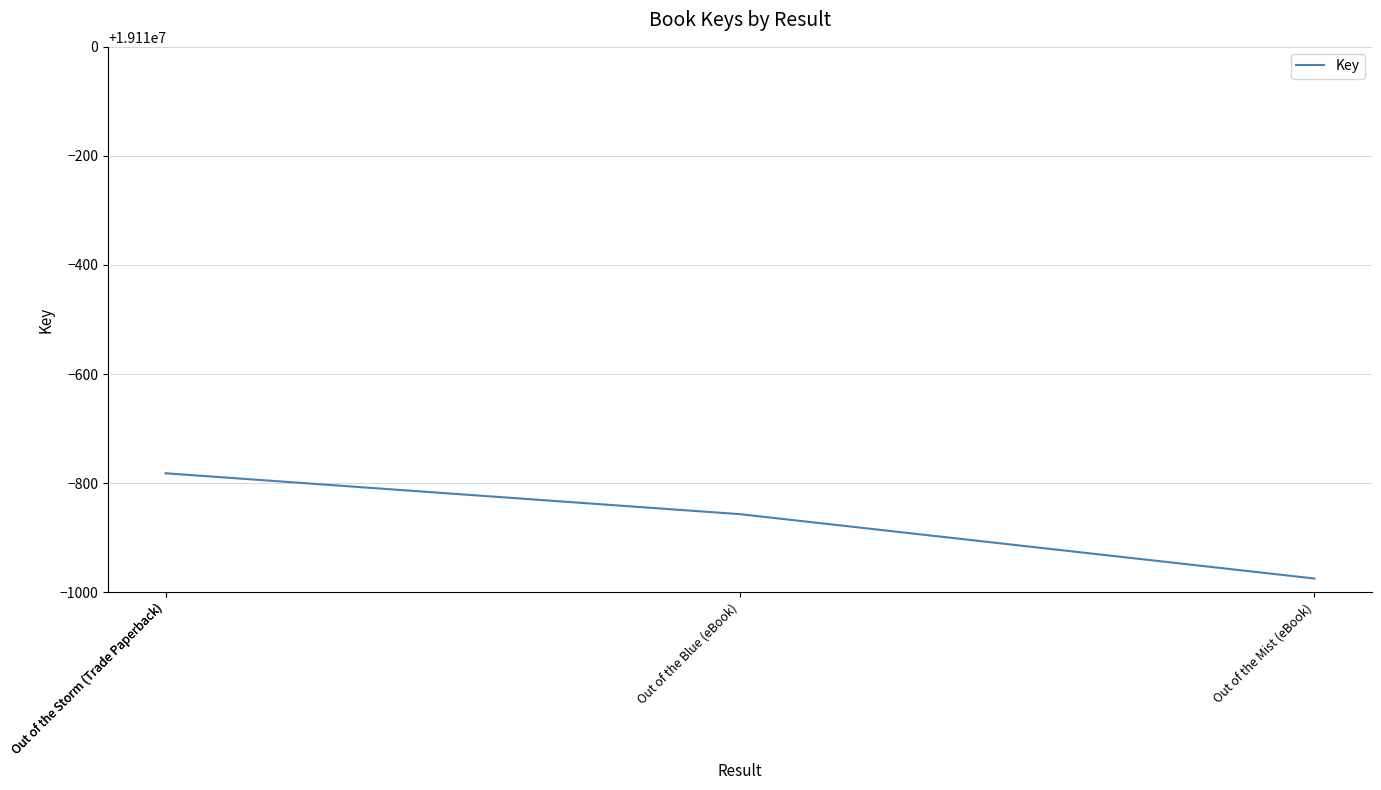

What is the value of the 1st point from the left?

19109218